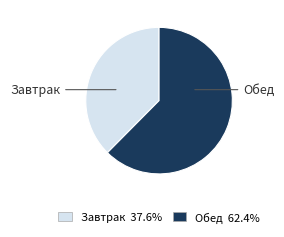

Between Обед and Завтрак, which is larger?

Обед